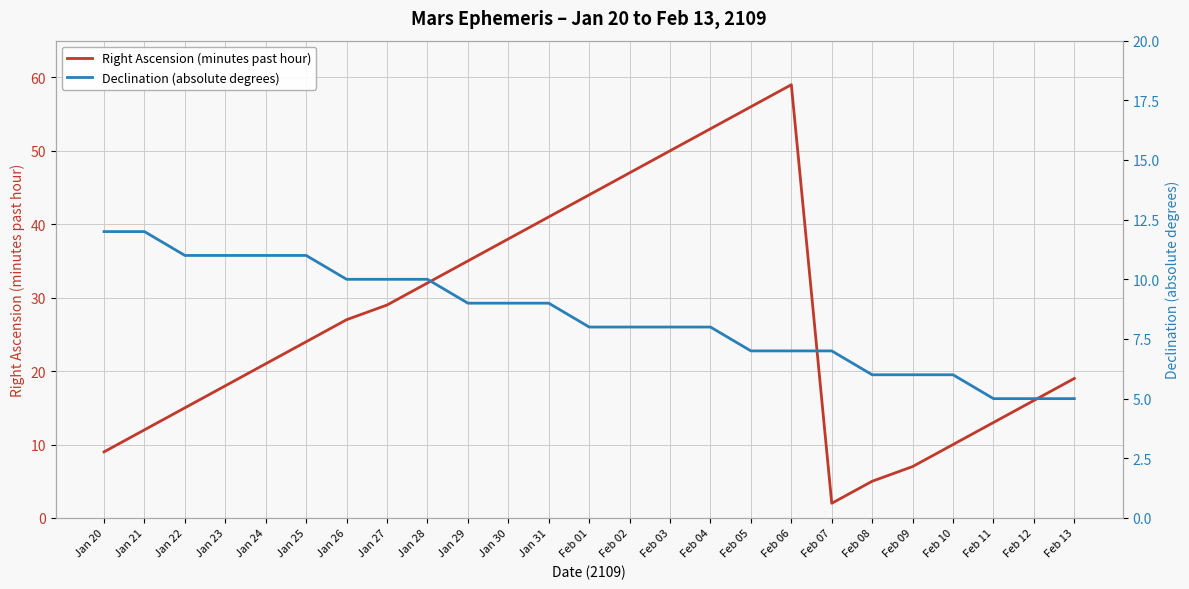

Which series ends up on top after the final intersection of Right Ascension (minutes past hour) and Declination (absolute degrees)?

Right Ascension (minutes past hour)